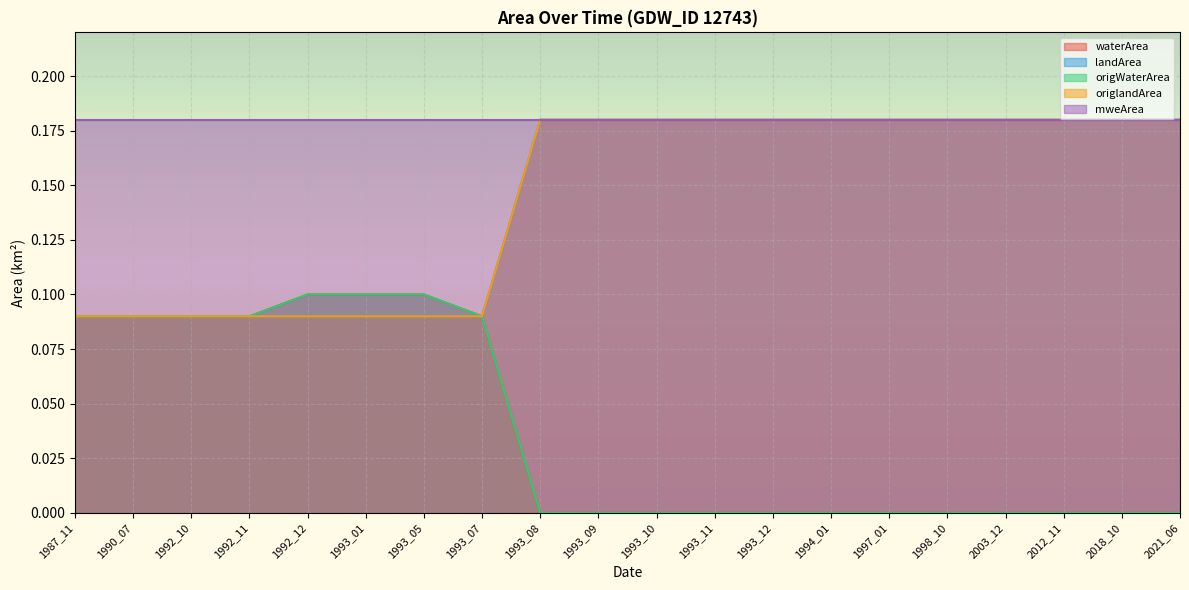

What is the sum of all waterArea values?

0.8